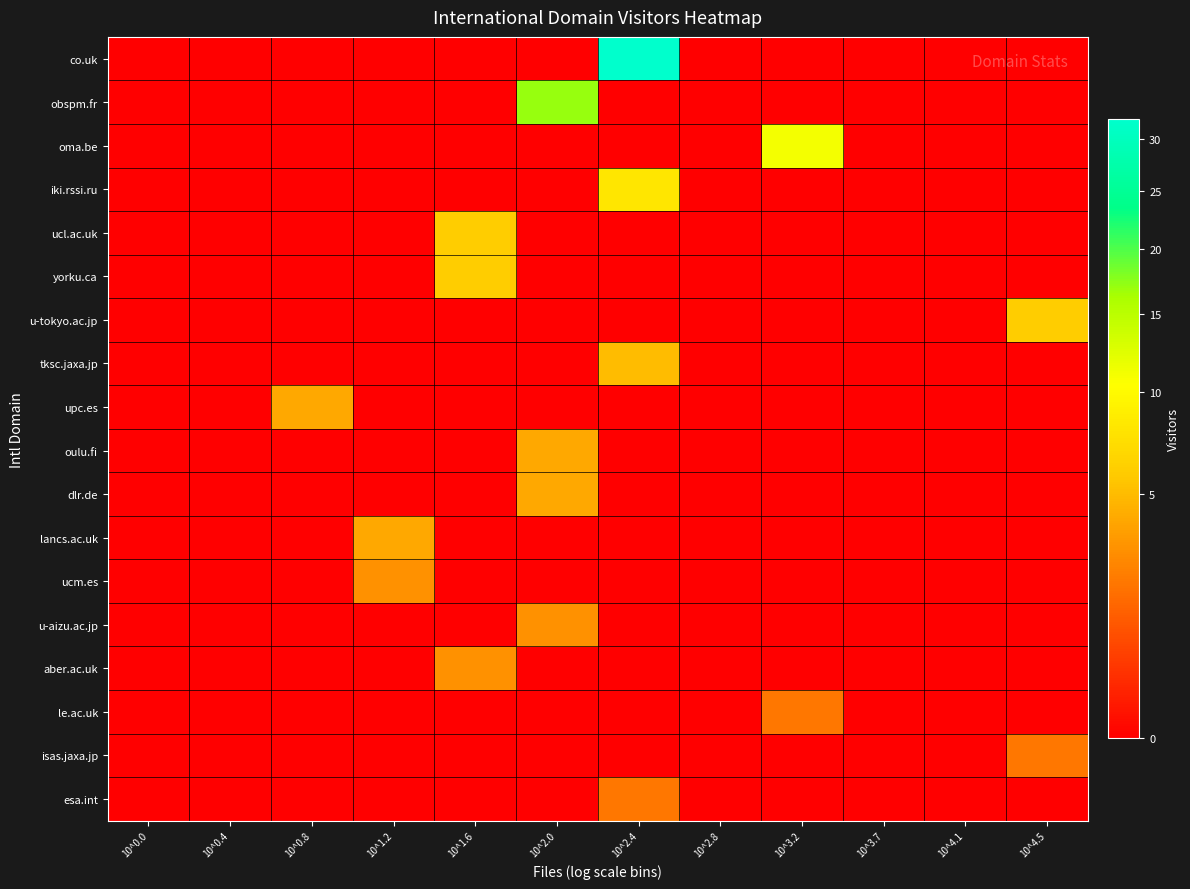

Count the number of categories in the chart.

12